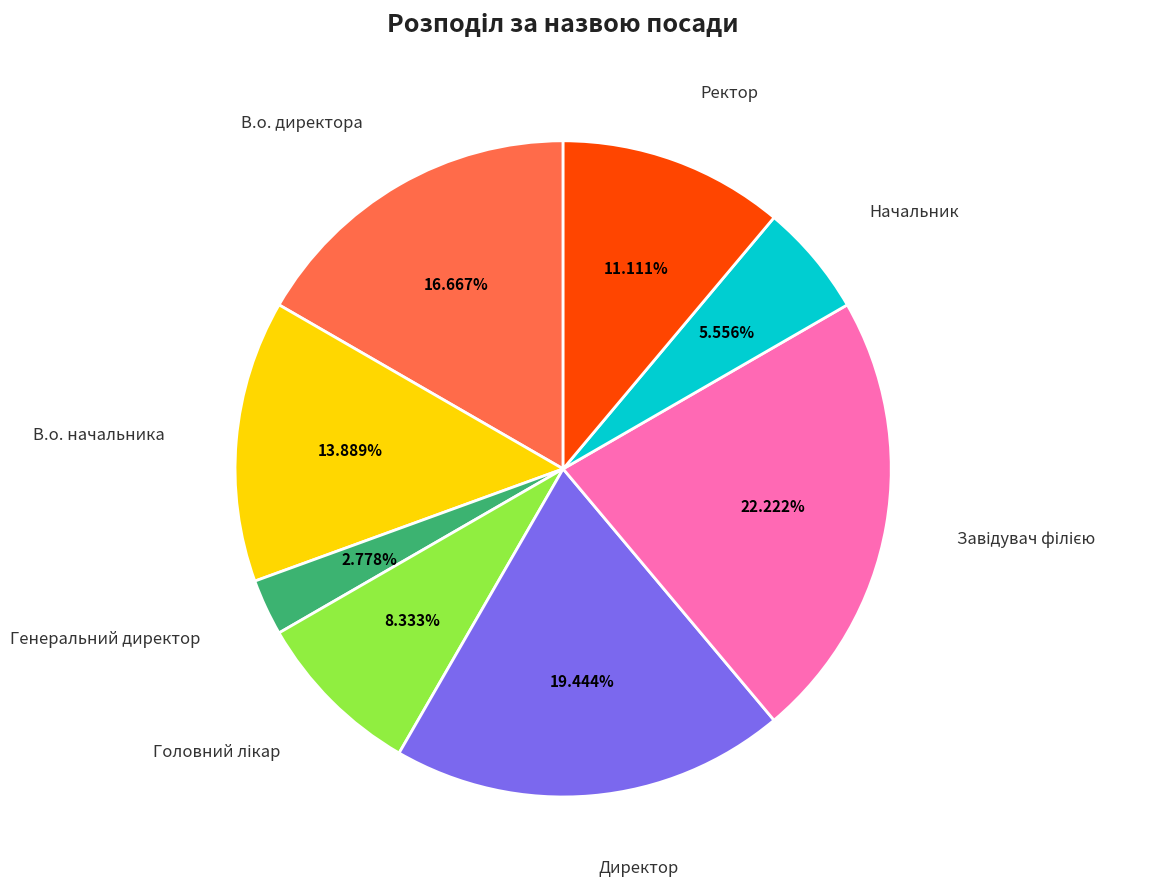

Is there a majority slice in this chart?

No